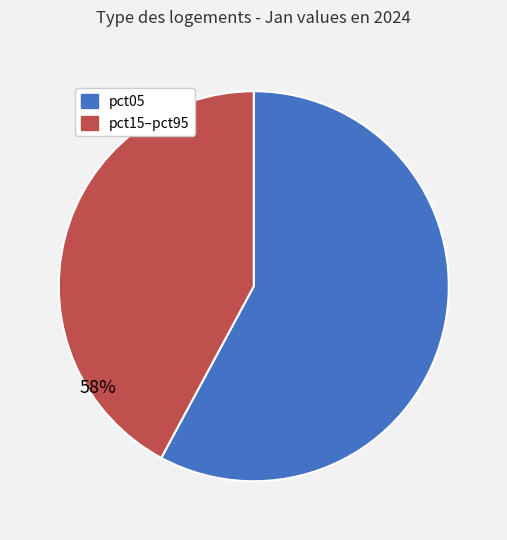

To the nearest percent, what is the average slice percentage?

50%